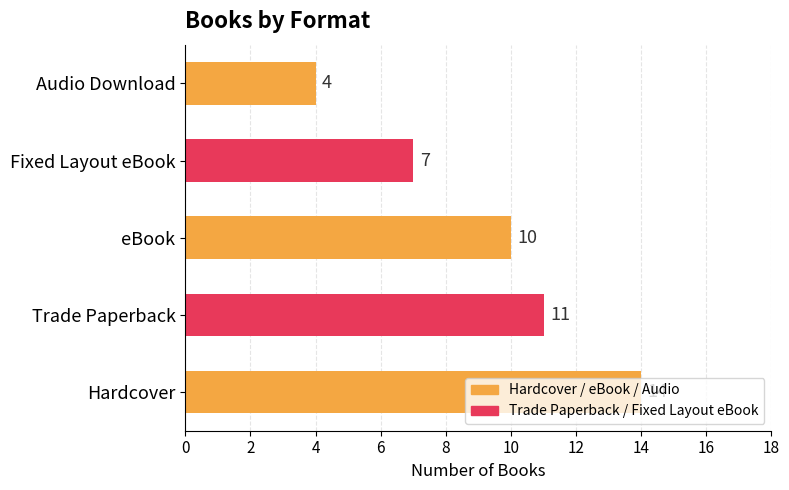

Which category has the lowest value across all series?

Audio Download